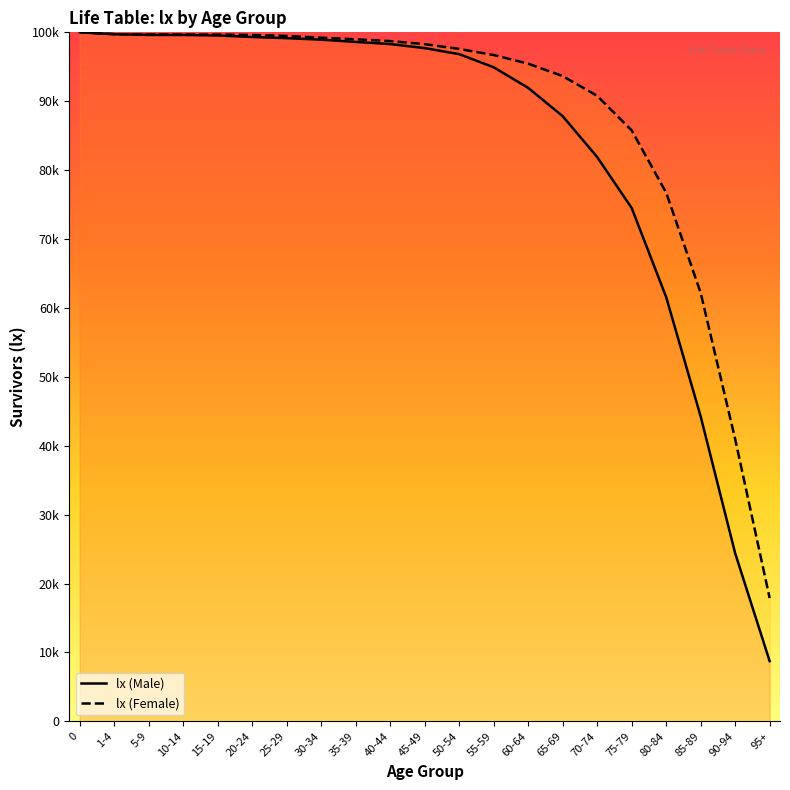

What is the total value across all series at 65-69?

181479